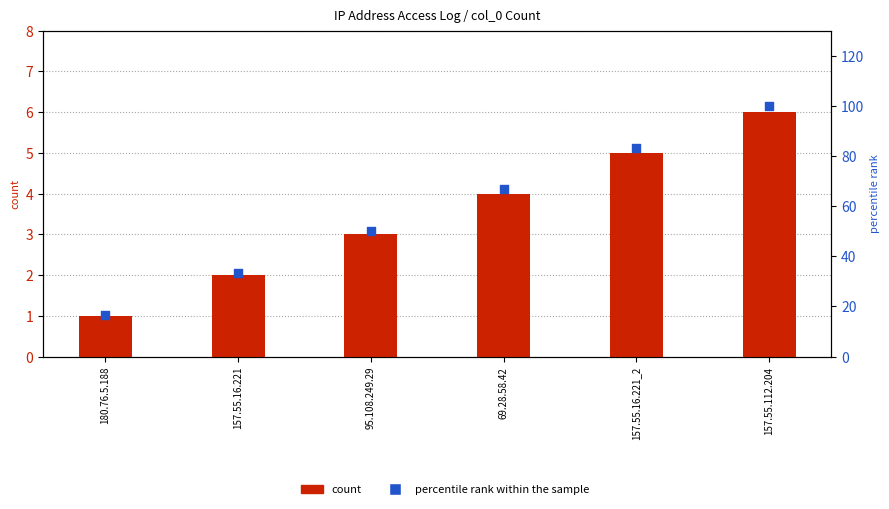

At how many categories does at least one series exceed 49?

4